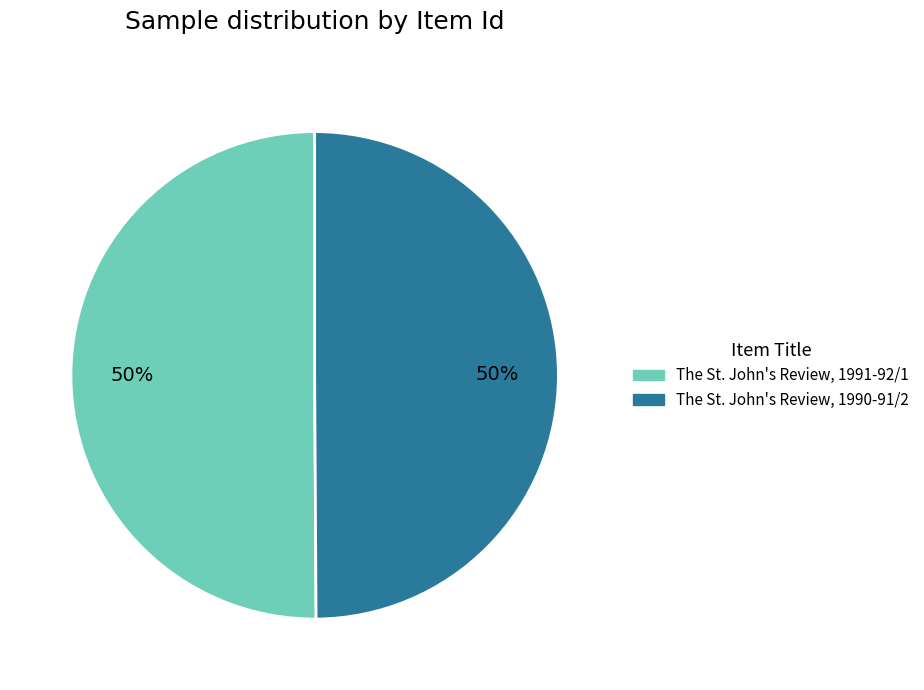

Approximately how many times larger is the value at The St. John's Review, 1991-92/1 compared to The St. John's Review, 1990-91/2?

1.0